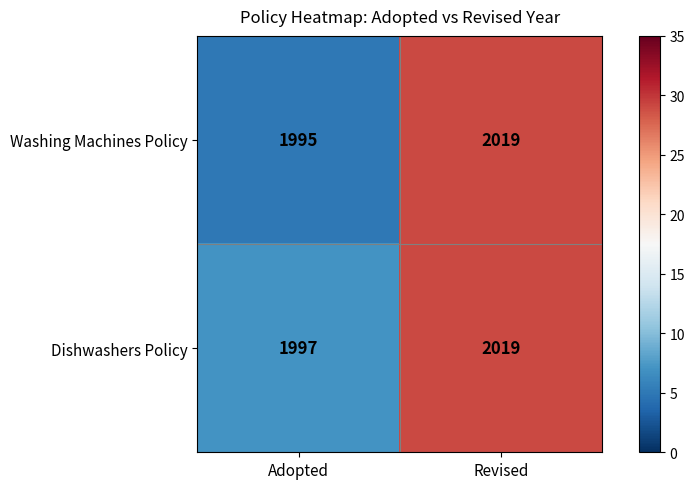

At which category is the sum across all series the highest?

Revised